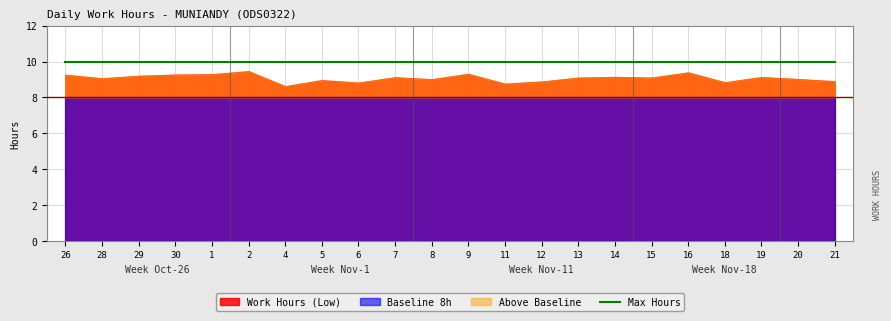

Between 20 and 21, which is larger?

20